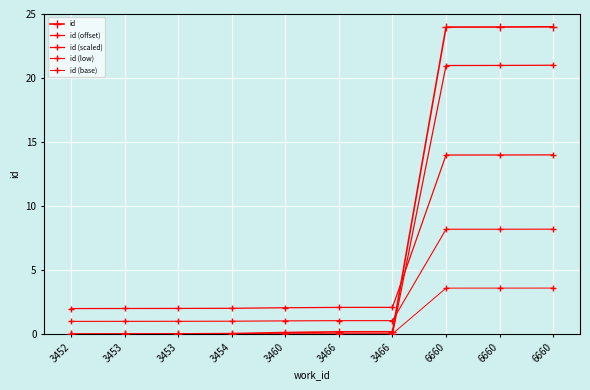

Reading left to right, extract all data points from this chart.

id: 0.0	0.0	0.0	0.0	0.1	0.2	0.2	24.0	24.0	24.0
id (offset): 0.0	0.0	0.0	0.0	0.0	0.0	0.0	21.0	21.0	21.0
id (scaled): 2.0	2.0	2.0	2.0	2.1	2.1	2.1	14.0	14.0	14.0
id (low): 1.0	1.0	1.0	1.0	1.0	1.1	1.1	8.2	8.2	8.2
id (base): 0.0	0.0	0.0	0.0	0.0	0.0	0.0	3.6	3.6	3.6